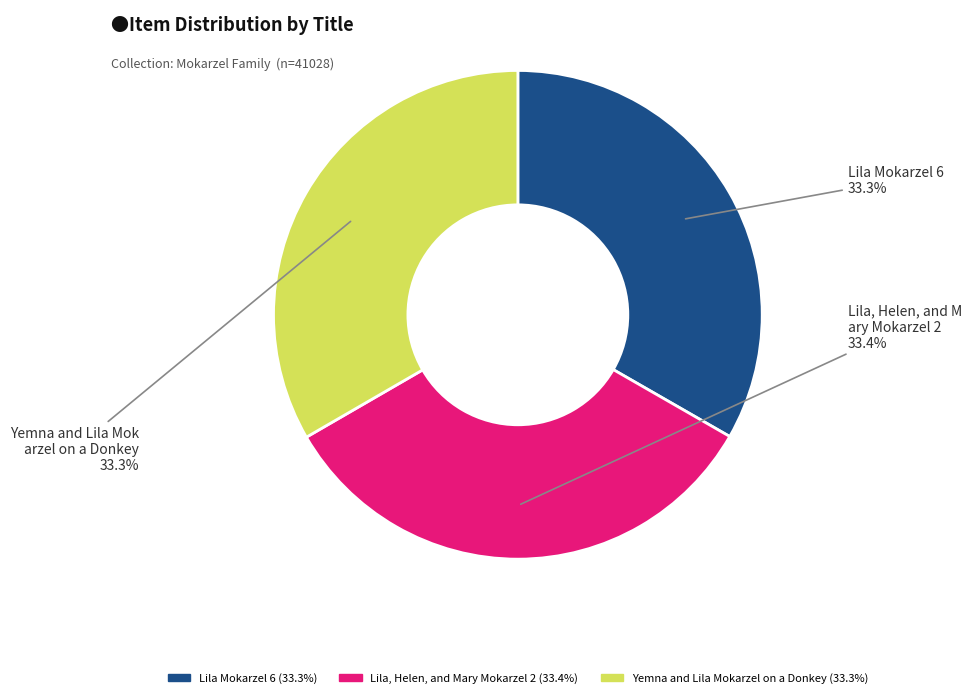

To the nearest percent, what percentage of the pie is Lila Mokarzel 6?

33%